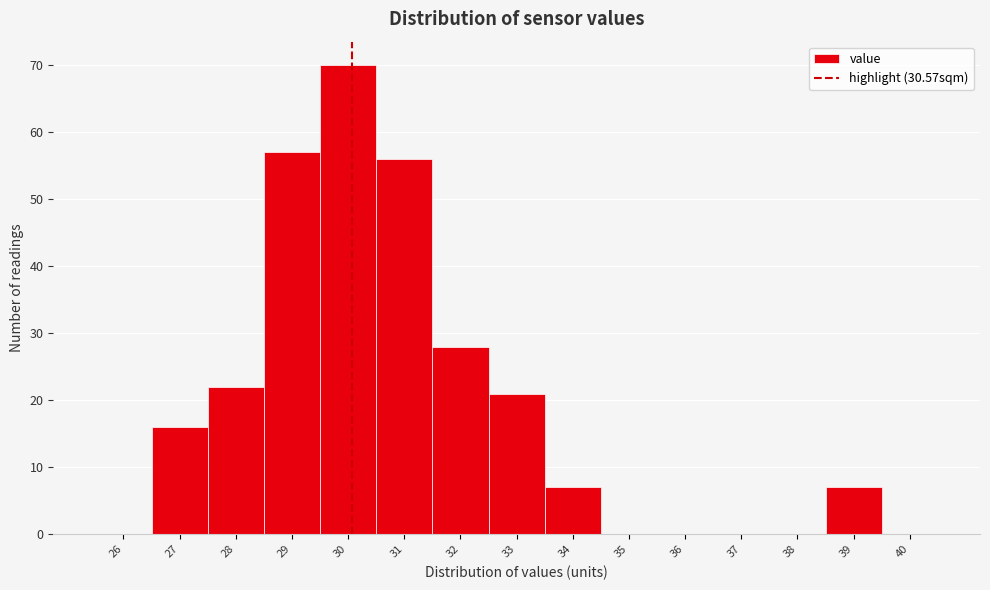

Reading left to right, transcribe all the data shown in this chart.

26=0	27=16	28=22	29=57	30=70	31=56	32=28	33=21	34=7	35=0	36=0	37=0	38=0	39=7	40=0